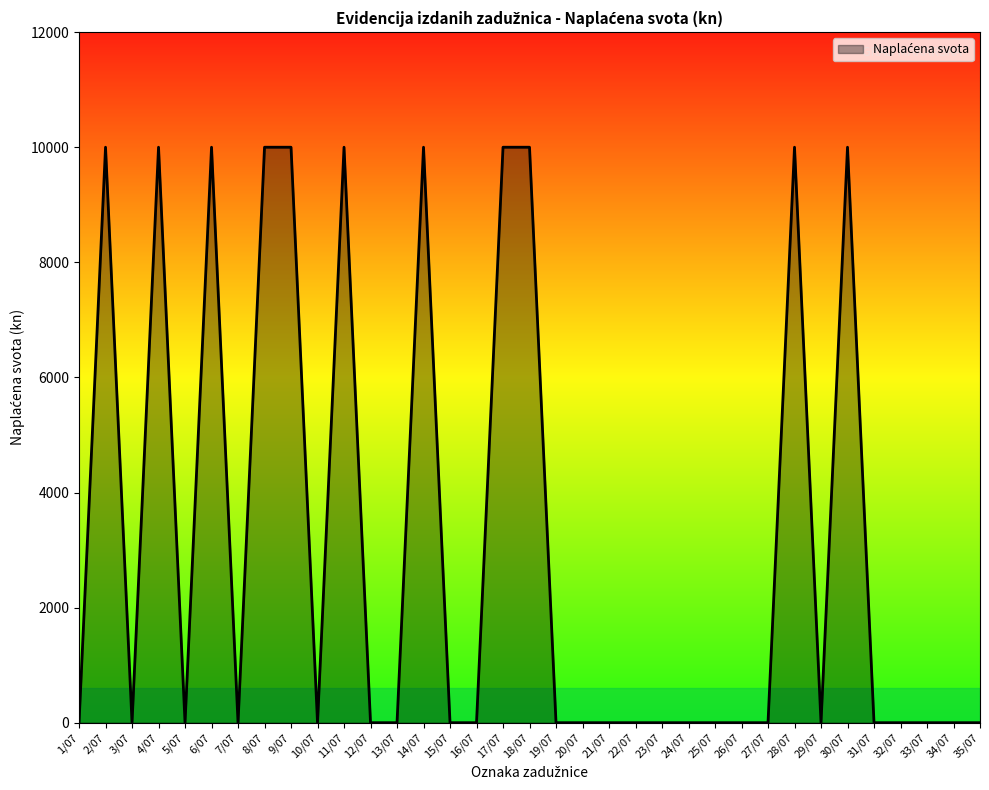

What position from the right is 11/07?

25